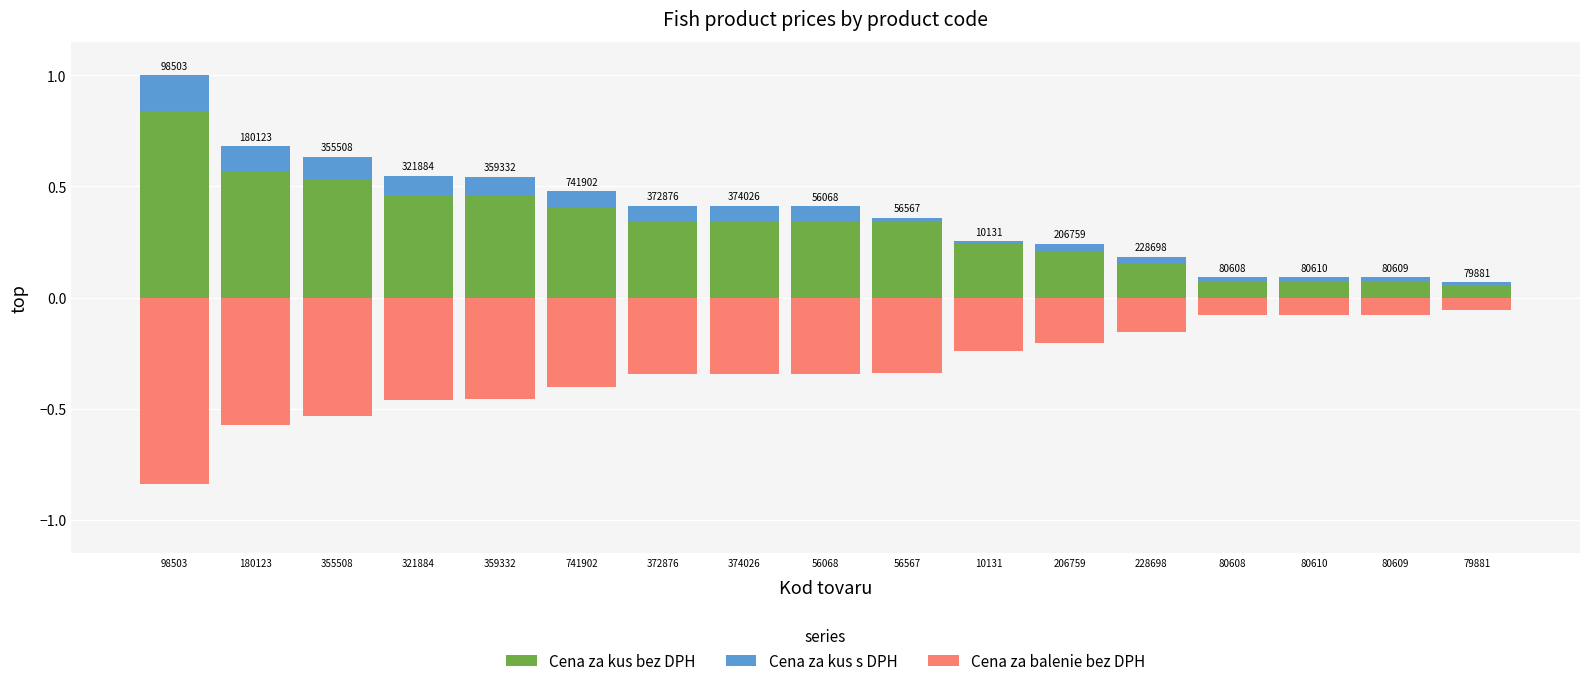

How many groups of bars are there?

17